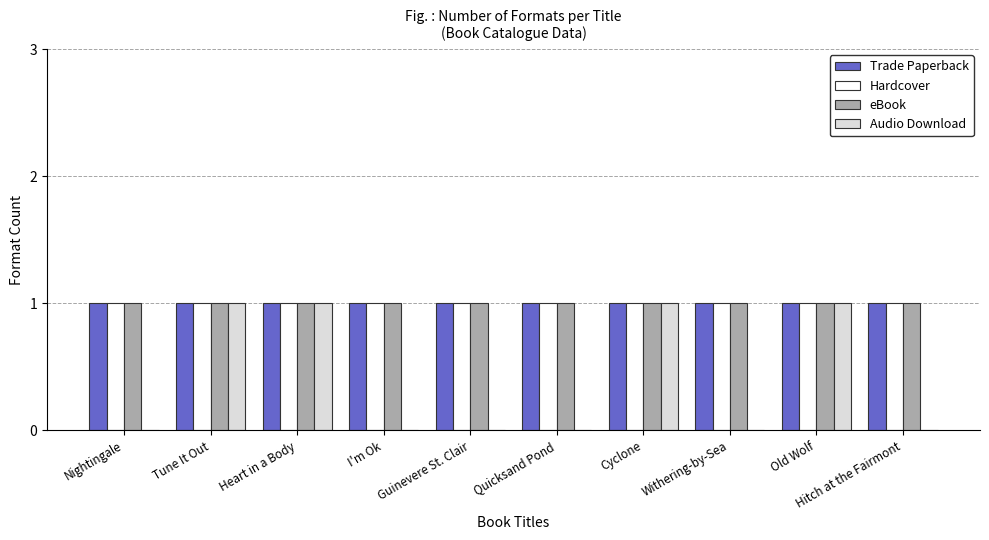

Reading right to left, transcribe all the data shown in this chart.

Trade Paperback: 1	1	1	1	1	1	1	1	1	1
Hardcover: 1	1	1	1	1	1	1	1	1	1
eBook: 1	1	1	1	1	1	1	1	1	1
Audio Download: 0	1	0	1	0	0	0	1	1	0